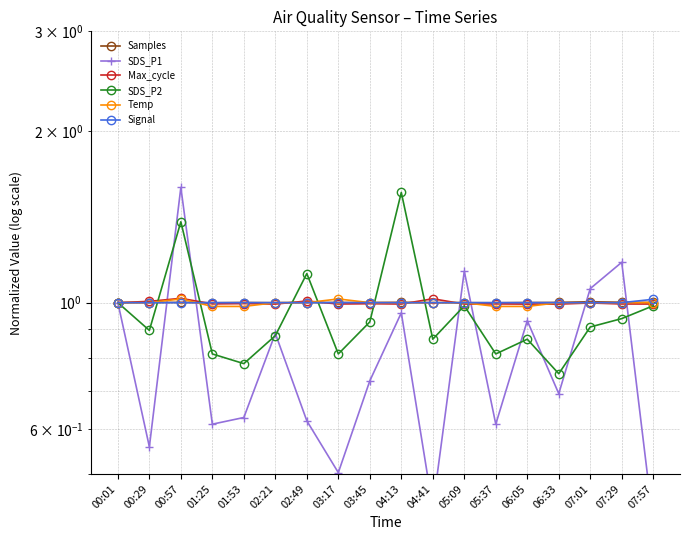

List the labels in order of Signal value, smallest first.

00:01, 00:29, 00:57, 01:25, 01:53, 02:21, 02:49, 03:17, 03:45, 04:13, 04:41, 05:09, 05:37, 06:05, 06:33, 07:01, 07:29, 07:57